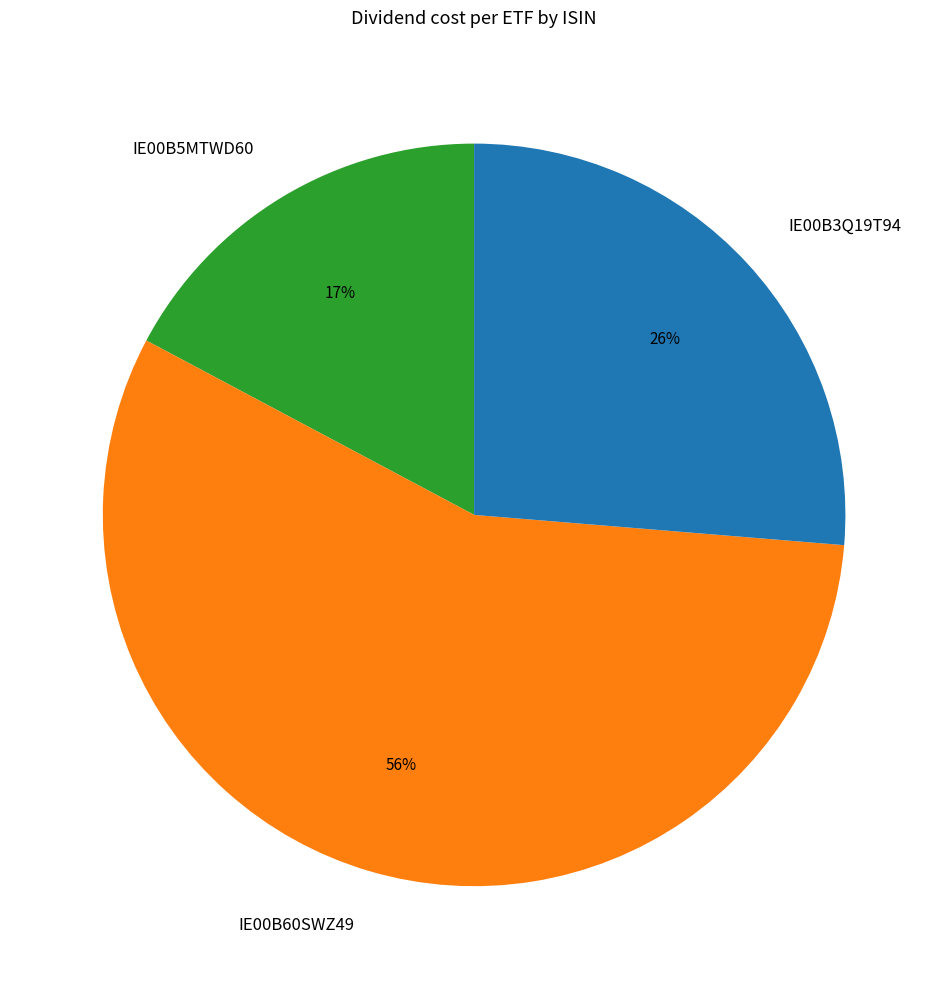

How many segments does this pie chart have?

3